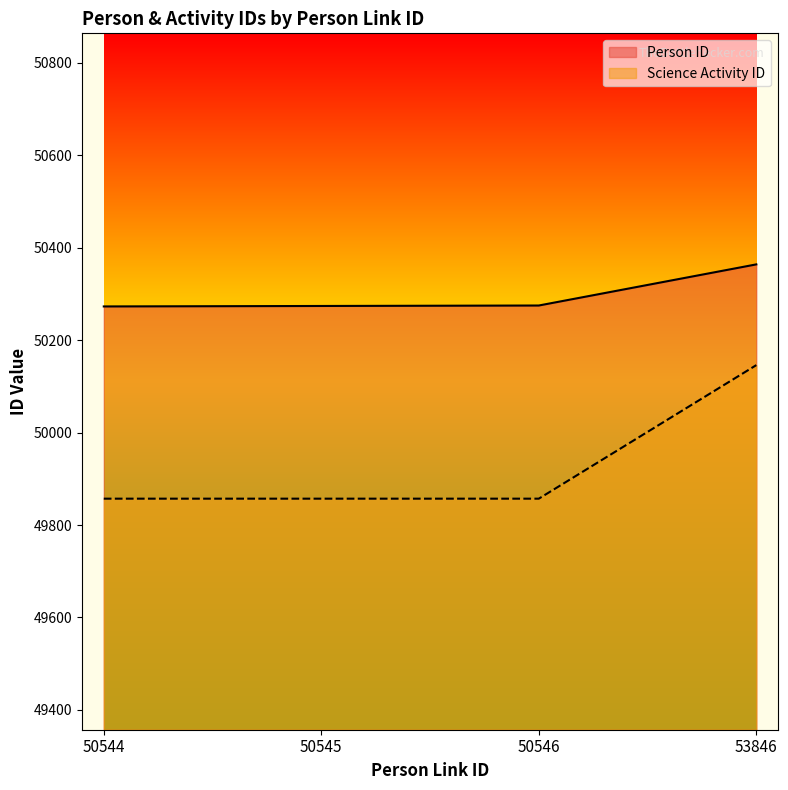

Between 50544 and 50546, which series saw the biggest shift?

Person ID